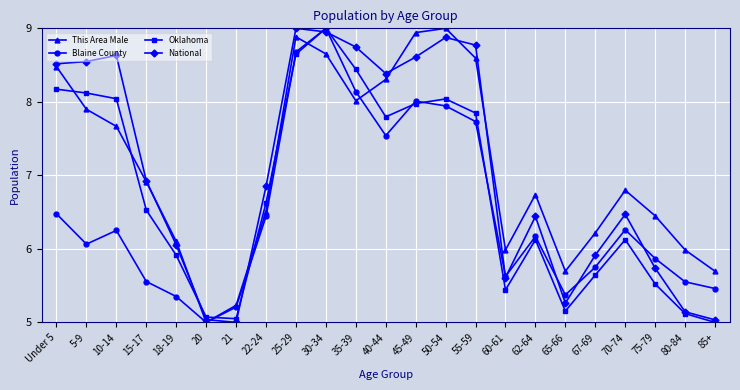

At which label does Oklahoma reach its peak?

30-34